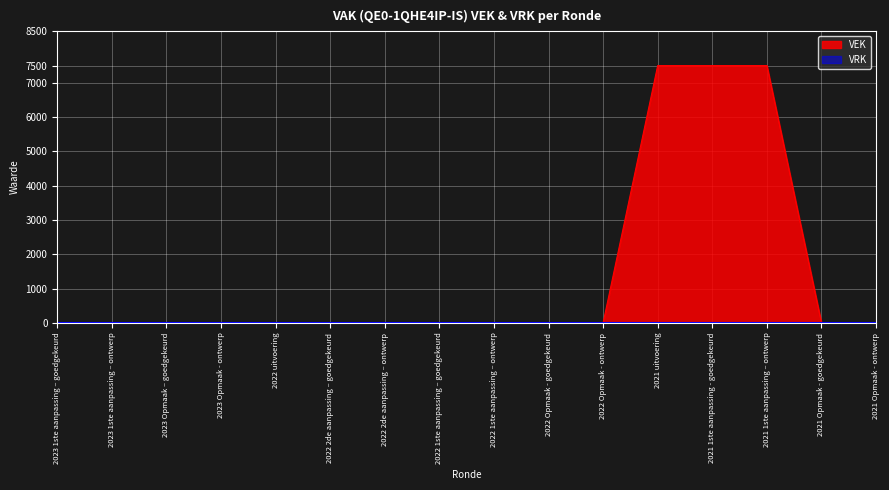

List the labels in order of value, smallest first.

2023 1ste aanpassing – goedgekeurd, 2023 1ste aanpassing – ontwerp, 2023 Opmaak – goedgekeurd, 2023 Opmaak - ontwerp, 2022 uitvoering, 2022 2de aanpassing – goedgekeurd, 2022 2de aanpassing – ontwerp, 2022 1ste aanpassing – goedgekeurd, 2022 1ste aanpassing – ontwerp, 2022 Opmaak - goedgekeurd, 2022 Opmaak - ontwerp, 2021 Opmaak - goedgekeurd, 2021 Opmaak - ontwerp, 2021 uitvoering, 2021 1ste aanpassing - goedgekeurd, 2021 1ste aanpassing – ontwerp